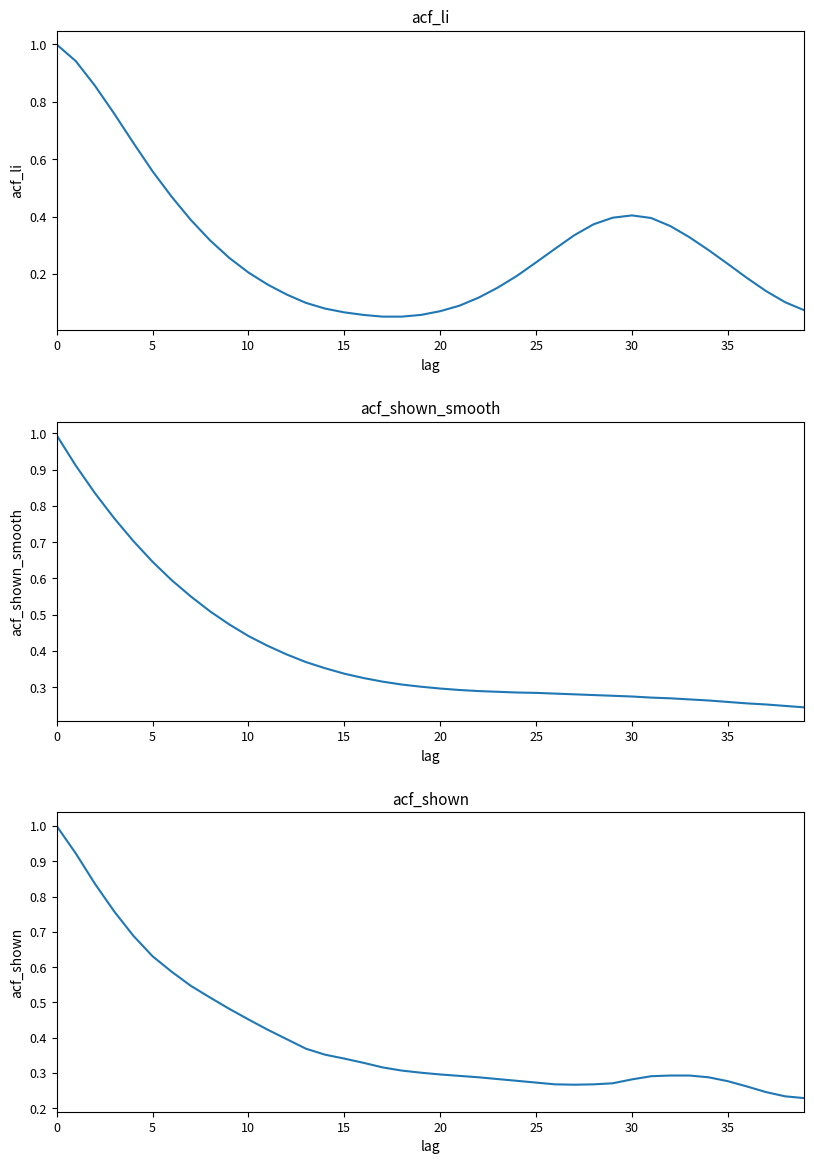

Reading left to right, extract all data points from this chart.

acf_li: 1.0	0.9	0.9	0.8	0.7	0.6	0.5	0.4	0.3	0.3	0.2	0.2	0.1	0.1	0.1	0.1	0.1	0.1	0.1	0.1	0.1	0.1	0.1	0.2	0.2	0.2	0.3	0.3	0.4	0.4	0.4	0.4	0.4	0.3	0.3	0.2	0.2	0.1	0.1	0.1
acf_shown_smooth: 1.0	0.9	0.8	0.8	0.7	0.6	0.6	0.6	0.5	0.5	0.4	0.4	0.4	0.4	0.4	0.3	0.3	0.3	0.3	0.3	0.3	0.3	0.3	0.3	0.3	0.3	0.3	0.3	0.3	0.3	0.3	0.3	0.3	0.3	0.3	0.3	0.3	0.3	0.2	0.2
acf_shown: 1.0	0.9	0.8	0.8	0.7	0.6	0.6	0.5	0.5	0.5	0.5	0.4	0.4	0.4	0.4	0.3	0.3	0.3	0.3	0.3	0.3	0.3	0.3	0.3	0.3	0.3	0.3	0.3	0.3	0.3	0.3	0.3	0.3	0.3	0.3	0.3	0.3	0.2	0.2	0.2